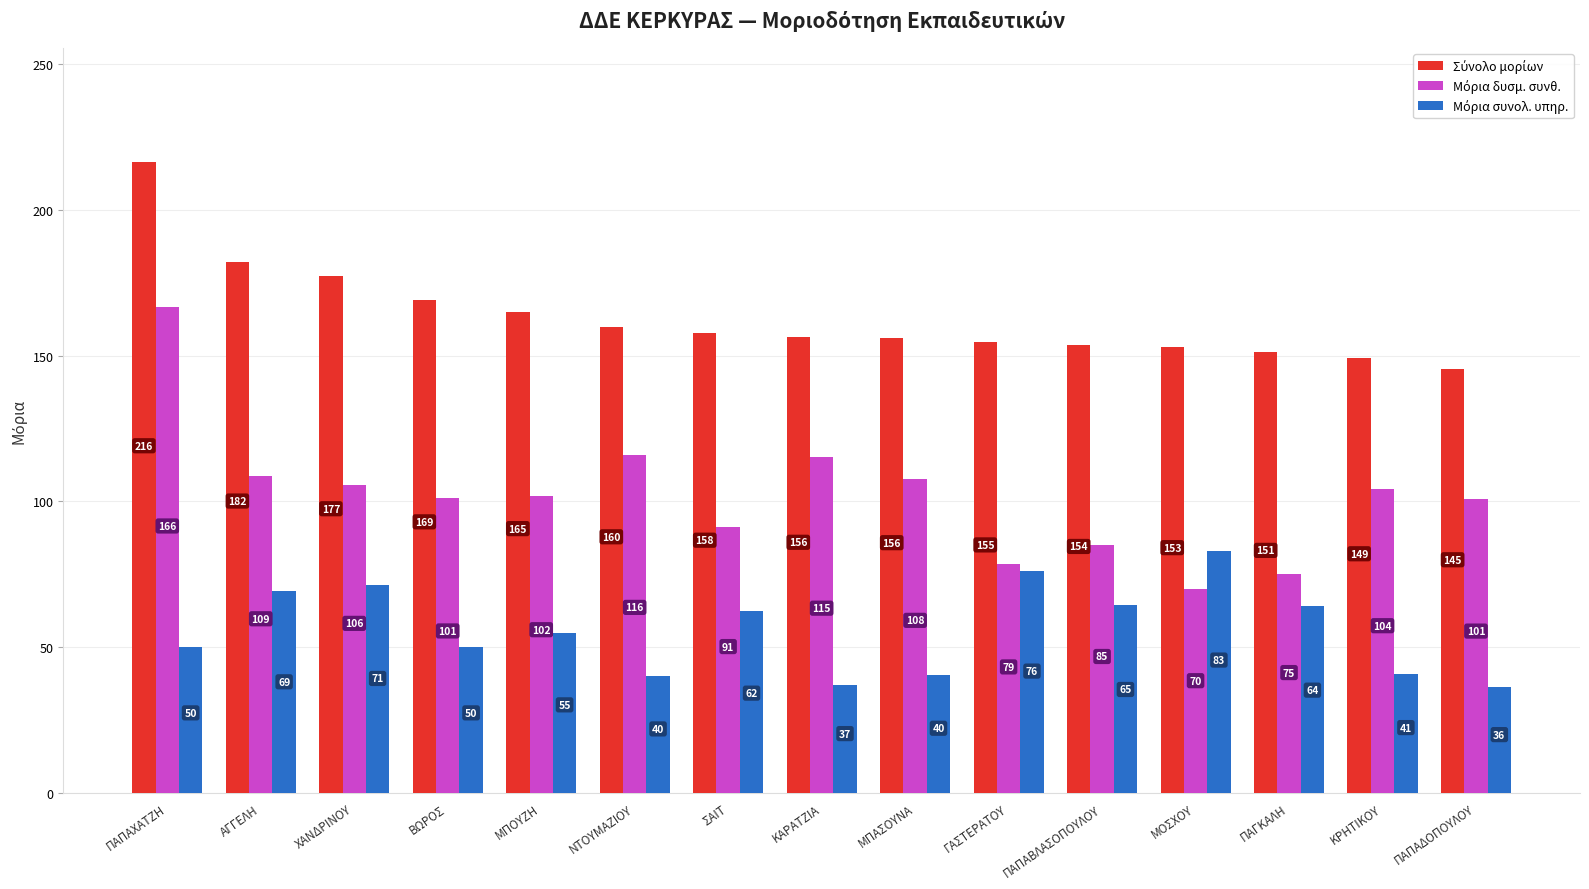

Which label corresponds to the largest value in the chart?

ΠΑΠΑΧΑΤΖΗ